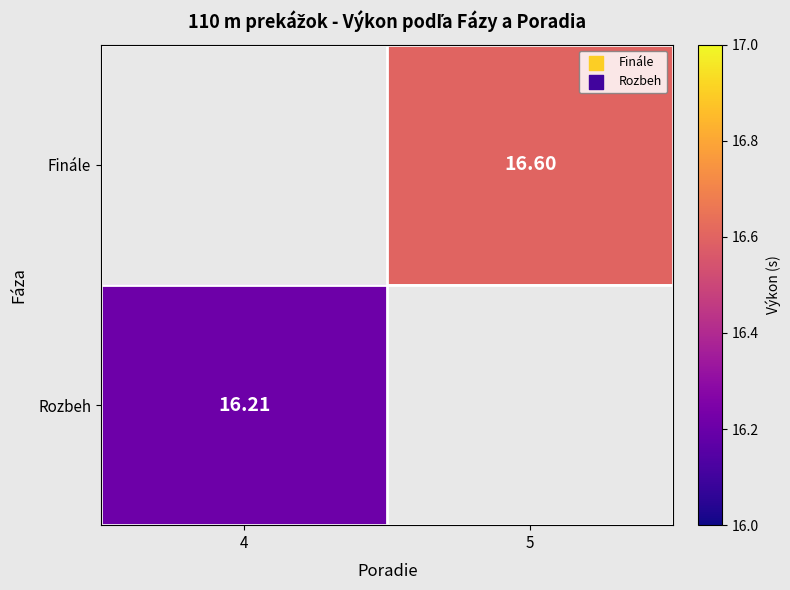

What is the minimum value for Rozbeh?

16.2